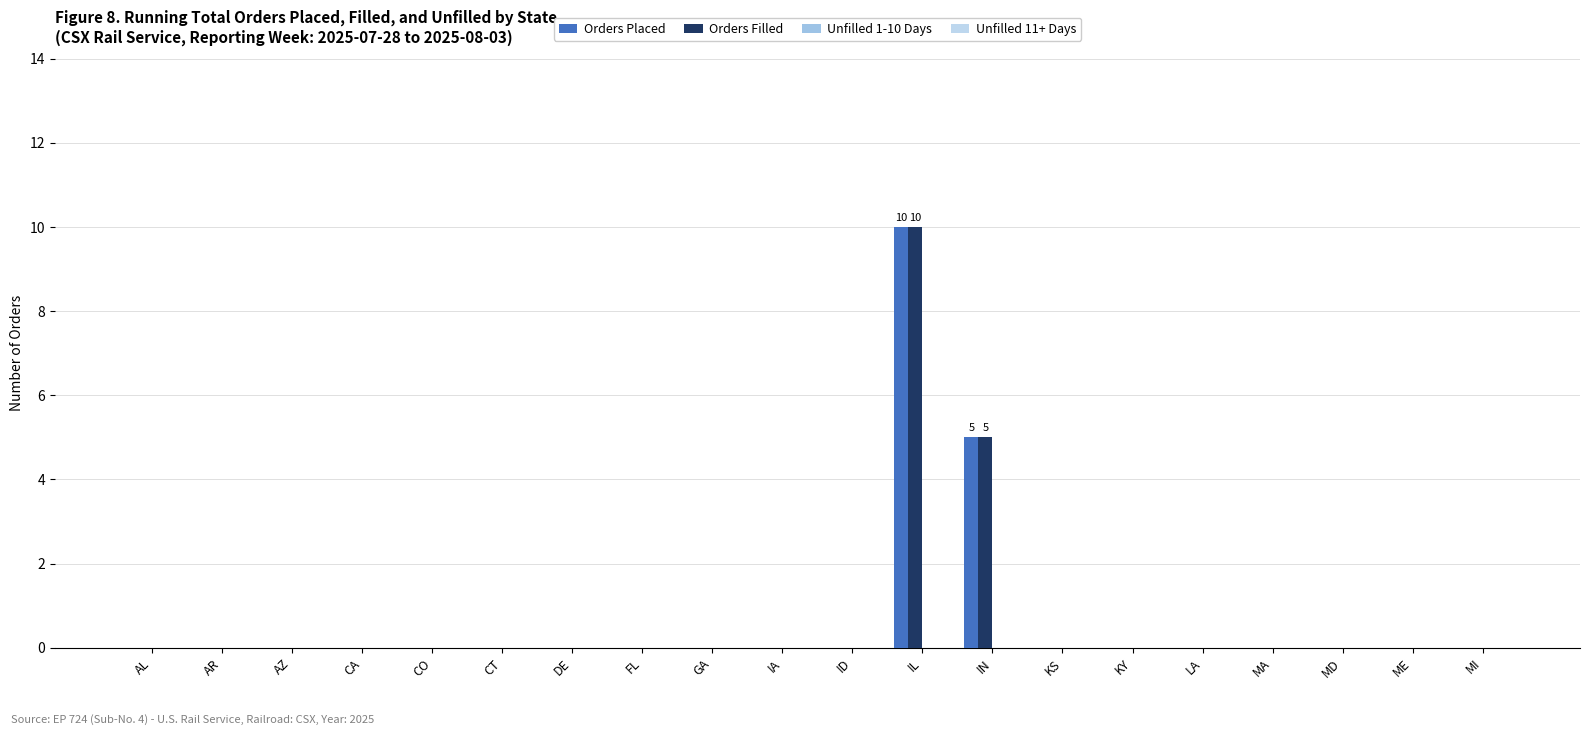

What is the label of the 11th bar from the left?

ID